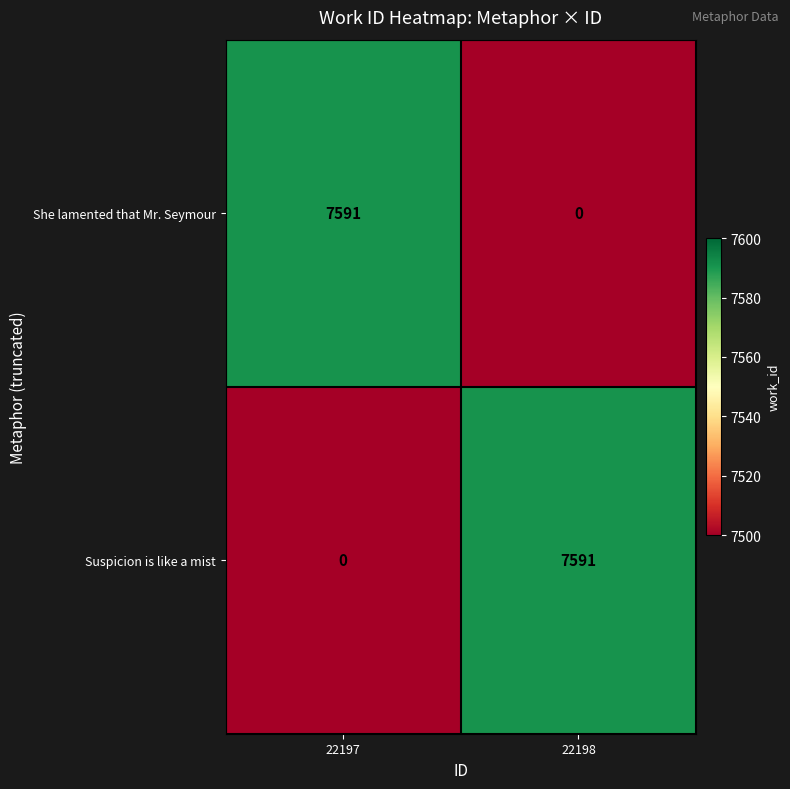

Where is She lamented that Mr. Seymour nearest to the value 3795?

22198